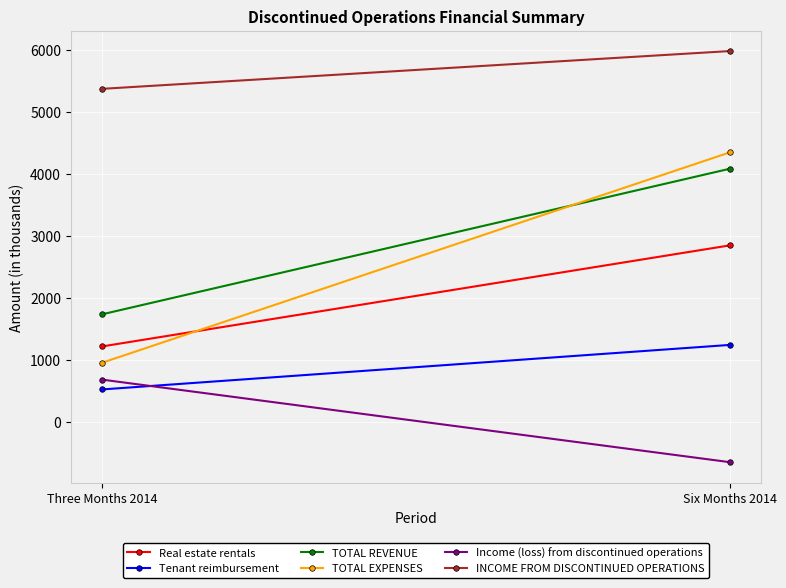

List the series in order of their peak value, highest first.

INCOME FROM DISCONTINUED OPERATIONS, TOTAL EXPENSES, TOTAL REVENUE, Real estate rentals, Tenant reimbursement, Income (loss) from discontinued operations